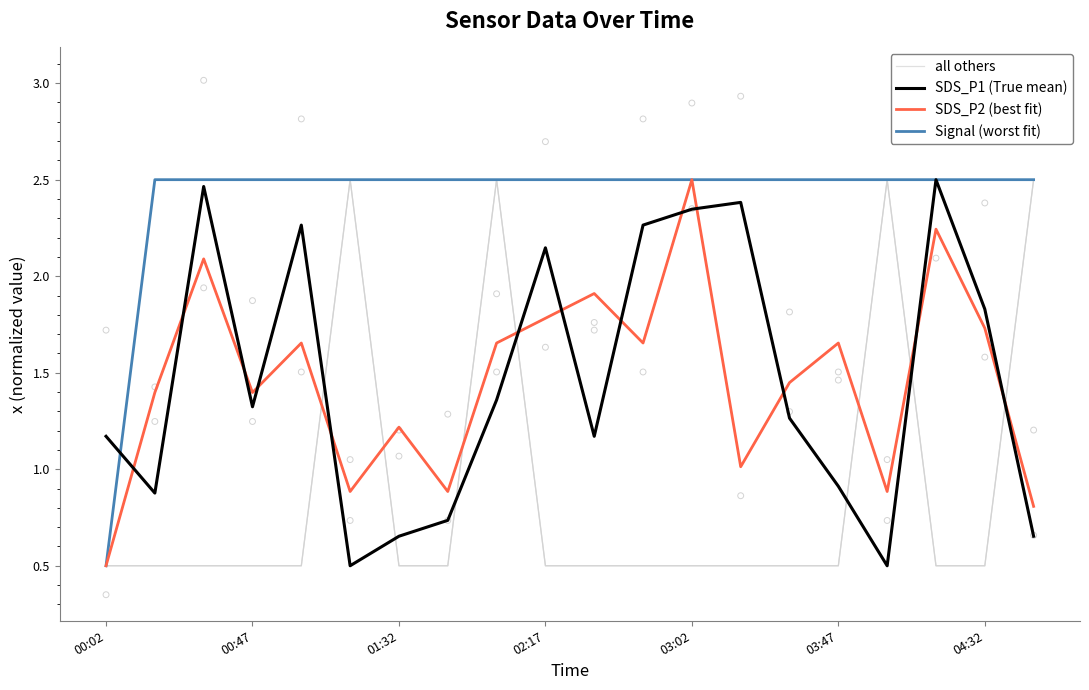

Which series reaches the maximum Y coordinate?

all others